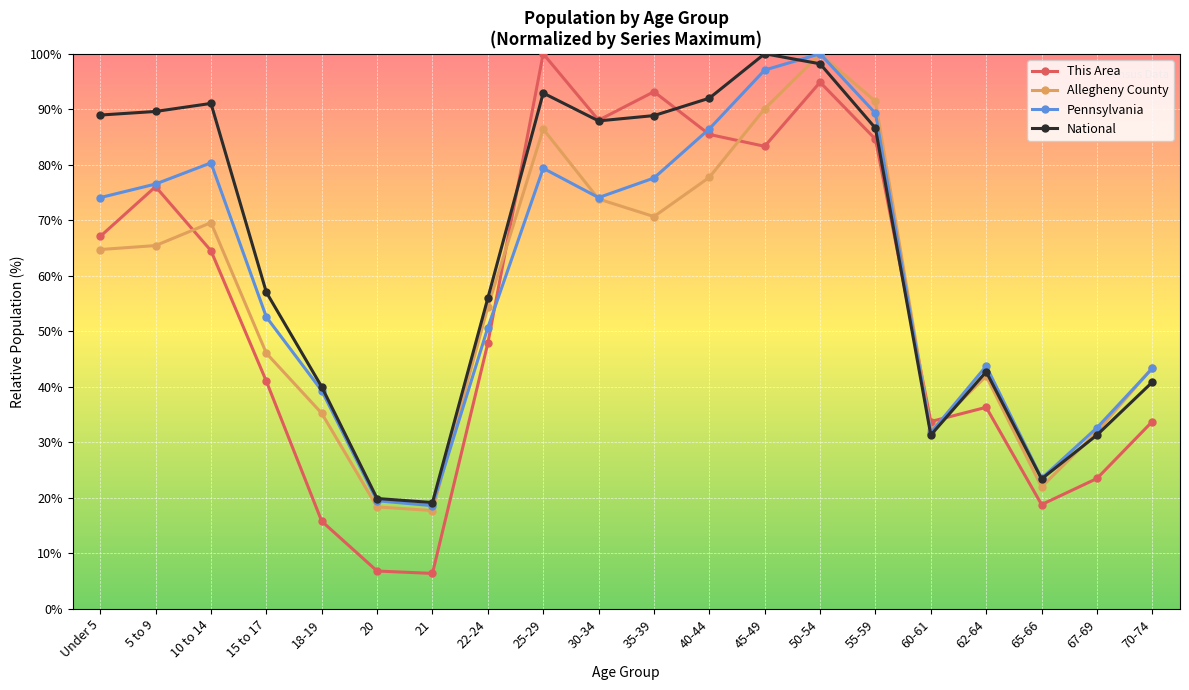

At which label is Pennsylvania closest to 59?

15 to 17